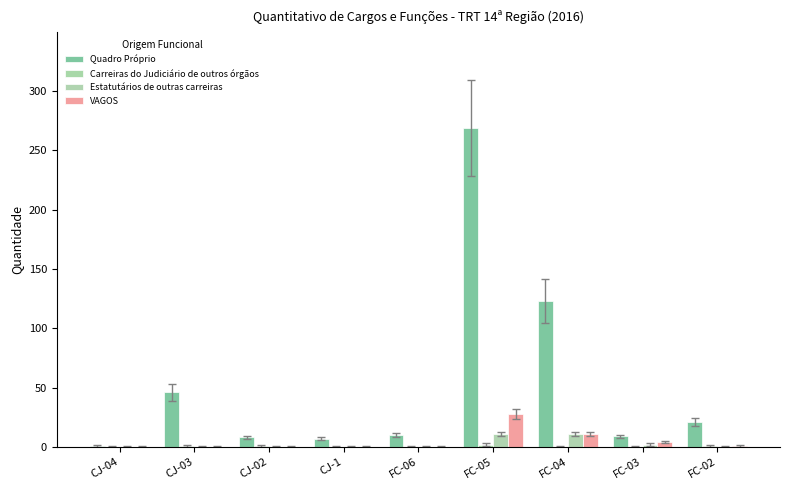

Are the bars grouped side by side (vs. stacked)?

Yes